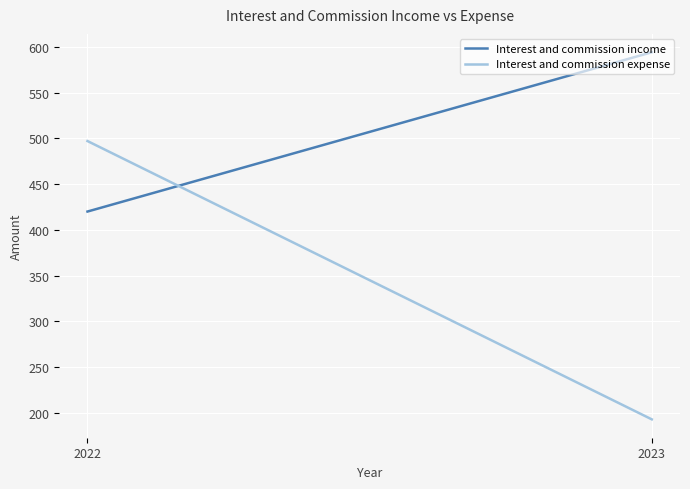

What is the smallest value displayed?

193.0